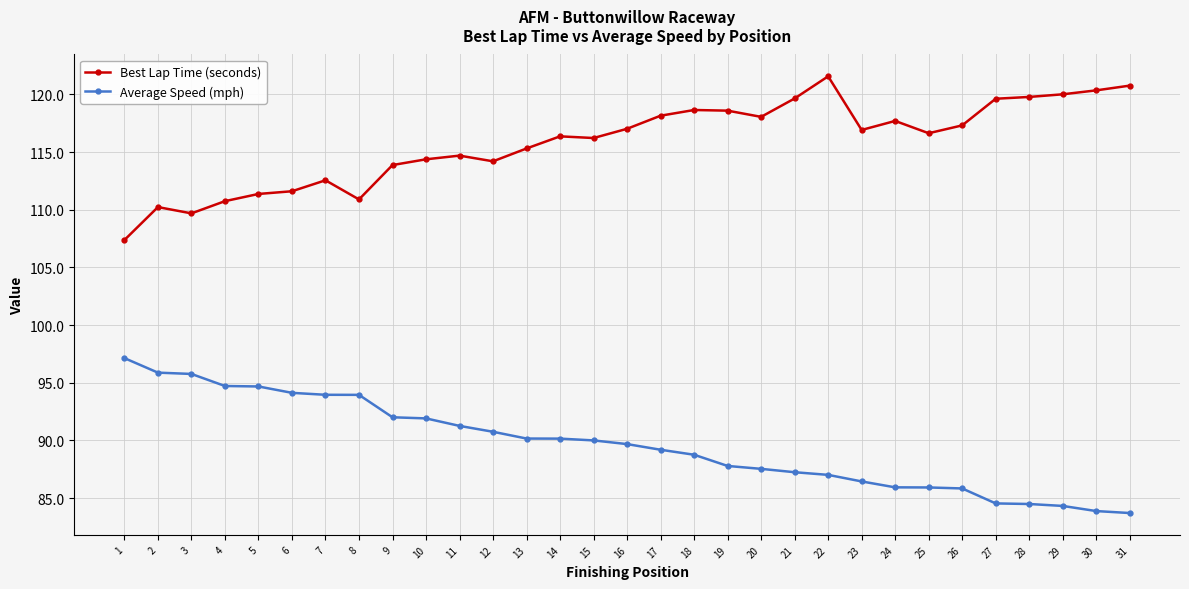

Does the chart display data point markers on the line(s)?

Yes